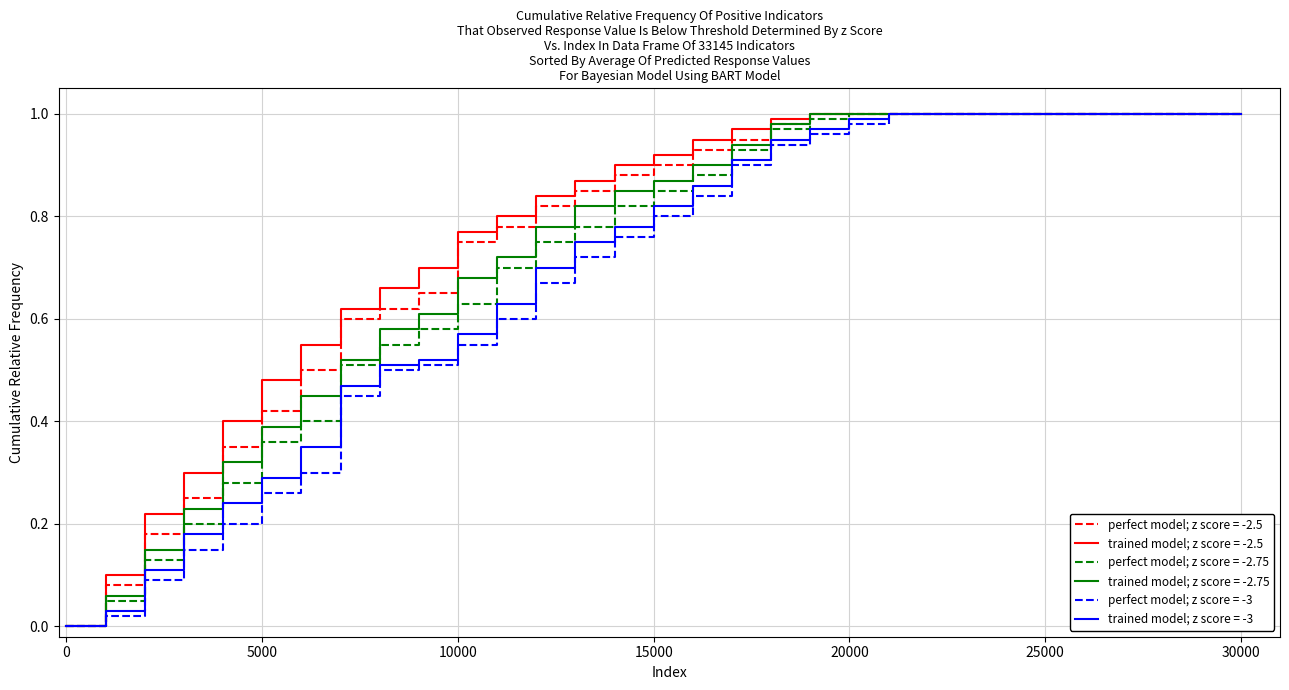

List the series in order of their overall mean, lowest first.

perfect model; z score = -3, trained model; z score = -3, perfect model; z score = -2.75, trained model; z score = -2.75, perfect model; z score = -2.5, trained model; z score = -2.5